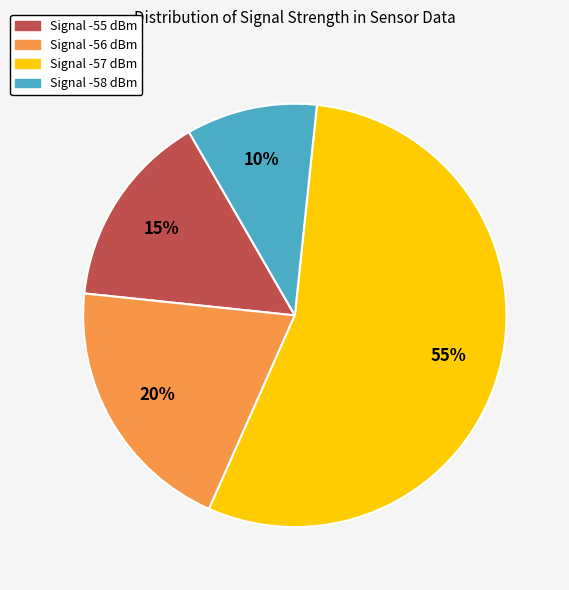

Is the sum of Signal -58 dBm and Signal -56 dBm greater than half?

No